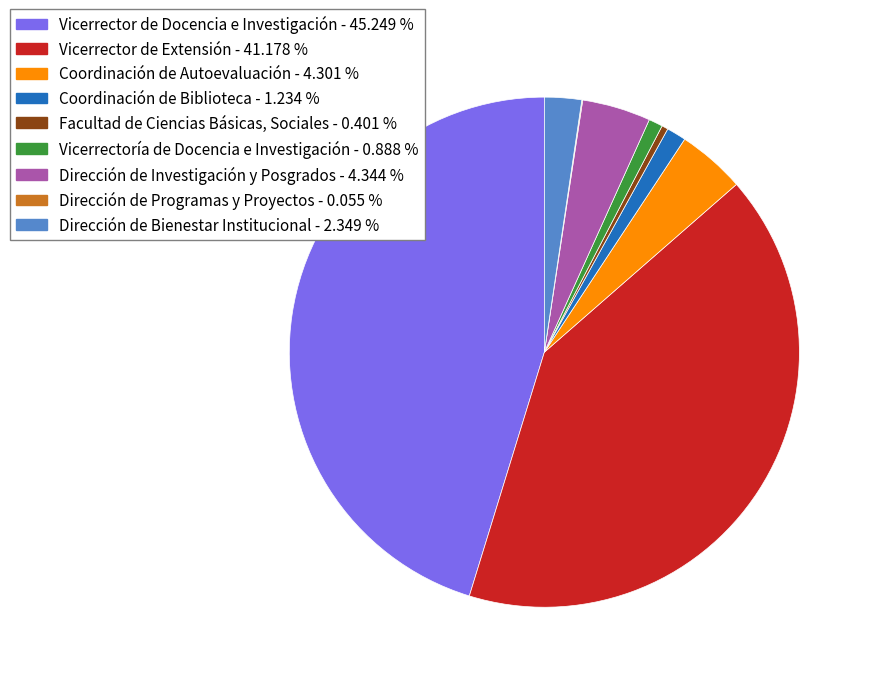

Do Vicerrector de Extensión and Dirección de Bienestar Institucional together represent more than half of the pie?

No